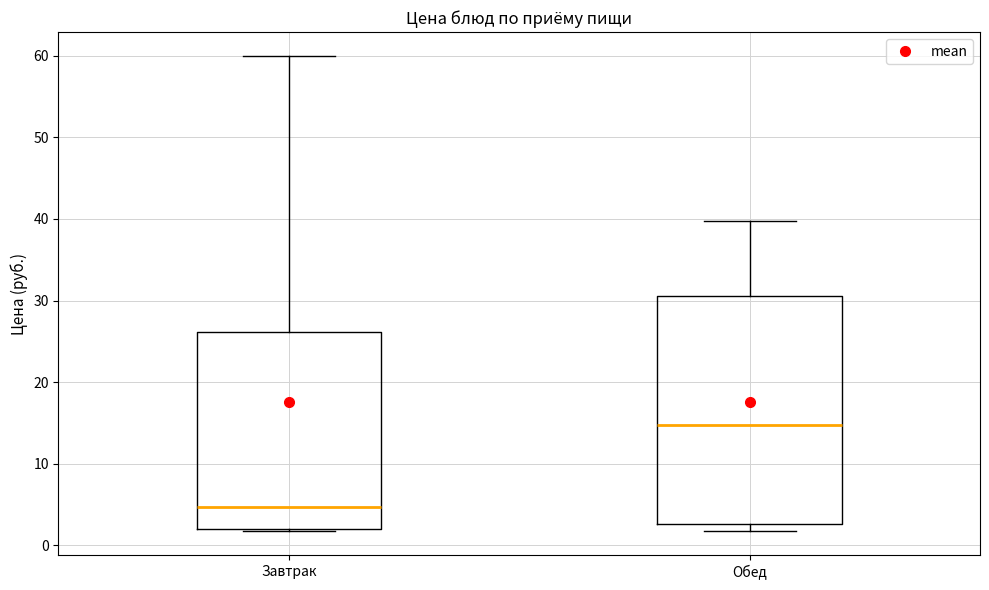

Which box's median line is the lowest?

Завтрак